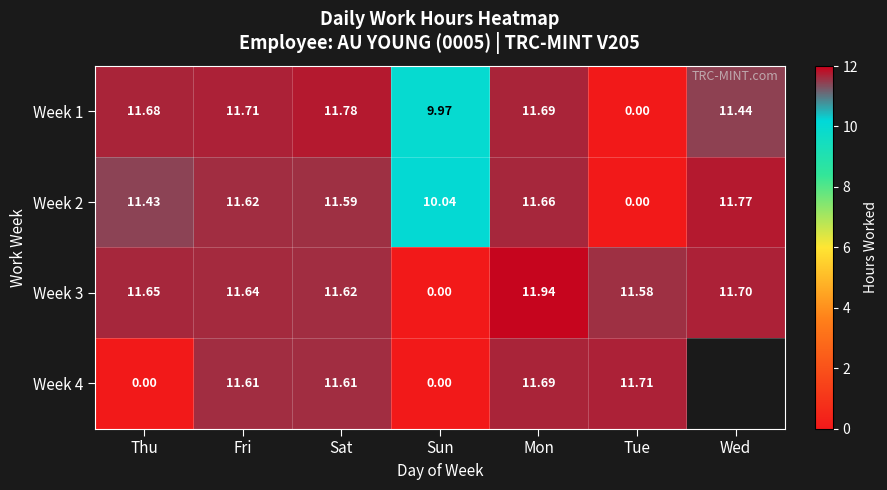

Rank the categories by Week 3 value from lowest to highest.

Sun, Tue, Sat, Fri, Thu, Wed, Mon